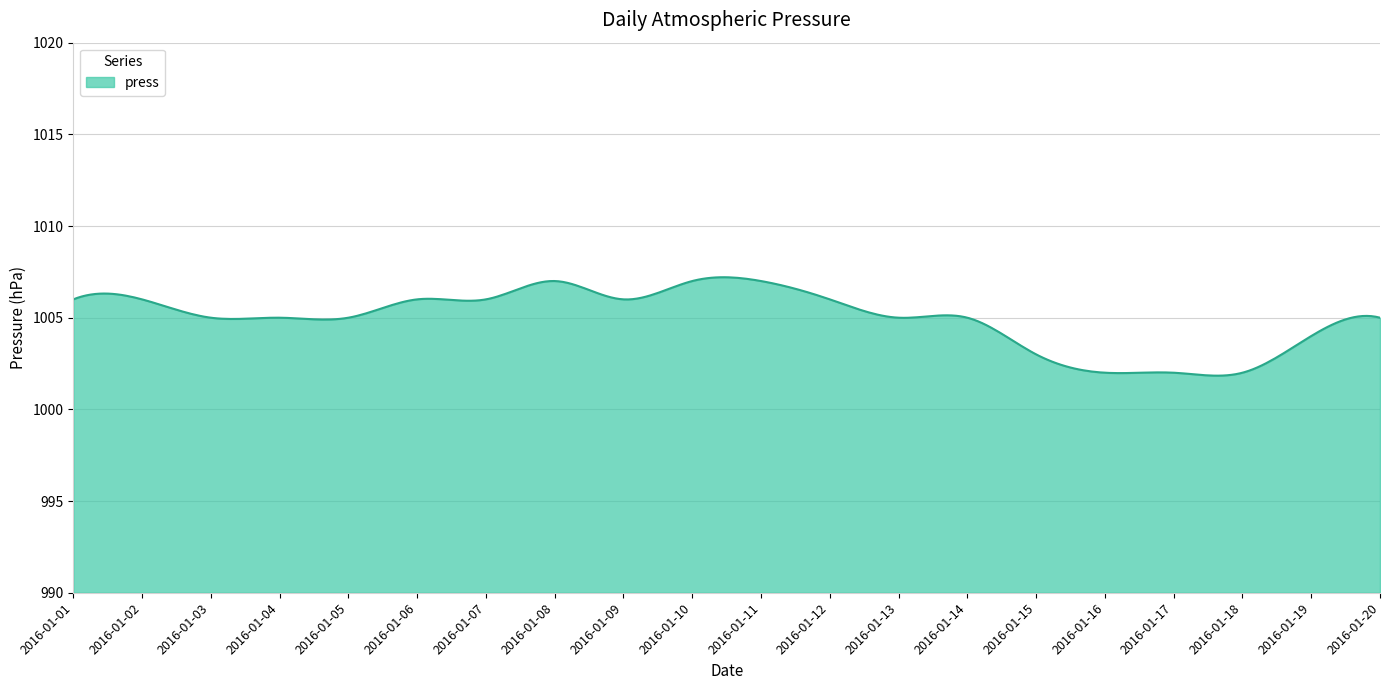

What is the smallest value displayed?

1001.8